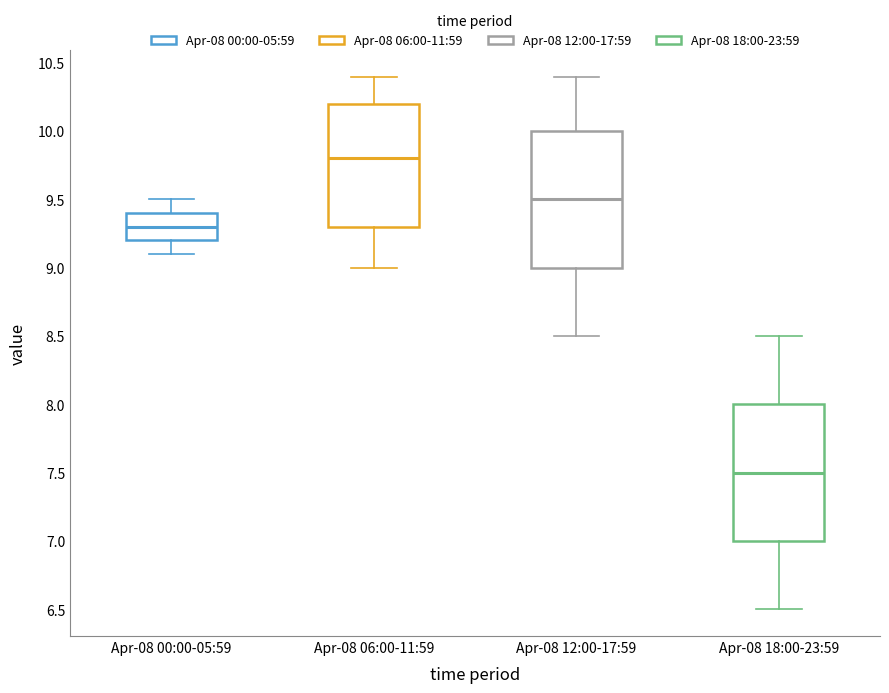

Reading left to right, transcribe this box plot: for each box, give where its median line is, the range the box spans, and where its two whiskers end, as read against the y-axis. The values are not printed on the chart, so give them approximately, as read against the axis.

Apr-08 00:00-05:59: median 9.3, box 9.2 to 9.4, whiskers 9.1 to 9.5
Apr-08 06:00-11:59: median 9.8, box 9.3 to 10.2, whiskers 9.0 to 10.4
Apr-08 12:00-17:59: median 9.5, box 9.0 to 10.0, whiskers 8.5 to 10.4
Apr-08 18:00-23:59: median 7.5, box 7.0 to 8.0, whiskers 6.5 to 8.5